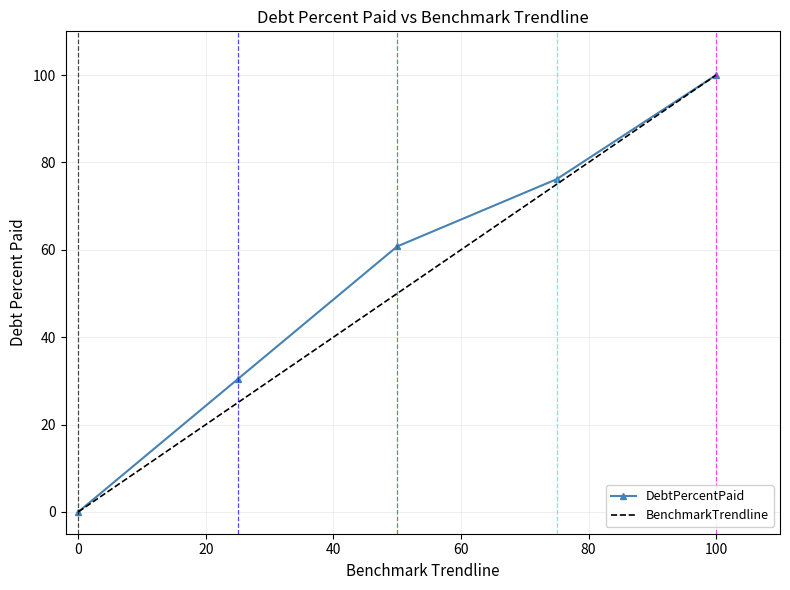

Reading left to right, extract all data points from this chart.

DebtPercentPaid: 0.0	30.4	60.8	76.2	100.0
BenchmarkTrendline: 0.0	25.0	50.0	75.0	100.0